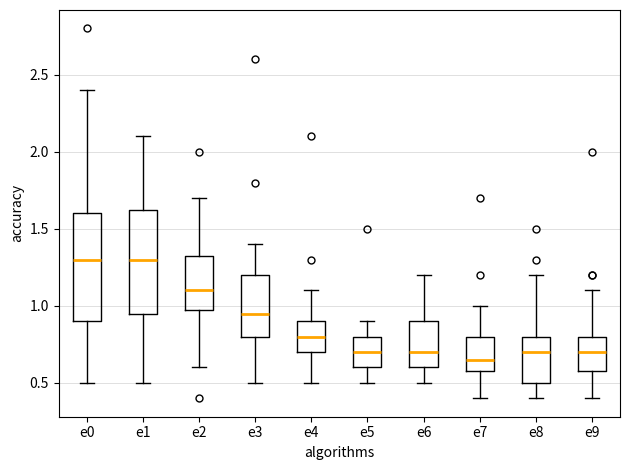

Reading left to right, transcribe this box plot: for each box, give where its median line is, the range the box spans, and where its two whiskers end, as read against the y-axis. The values are not printed on the chart, so give them approximately, as read against the axis.

e0: median 1.30, box 0.90 to 1.60, whiskers 0.50 to 2.40
e1: median 1.30, box 0.95 to 1.65, whiskers 0.50 to 2.10
e2: median 1.10, box 1.00 to 1.35, whiskers 0.60 to 1.70
e3: median 0.95, box 0.80 to 1.20, whiskers 0.50 to 1.40
e4: median 0.80, box 0.70 to 0.90, whiskers 0.50 to 1.10
e5: median 0.70, box 0.60 to 0.80, whiskers 0.50 to 0.90
e6: median 0.70, box 0.60 to 0.90, whiskers 0.50 to 1.20
e7: median 0.65, box 0.60 to 0.80, whiskers 0.40 to 1.00
e8: median 0.70, box 0.50 to 0.80, whiskers 0.40 to 1.20
e9: median 0.70, box 0.60 to 0.80, whiskers 0.40 to 1.10